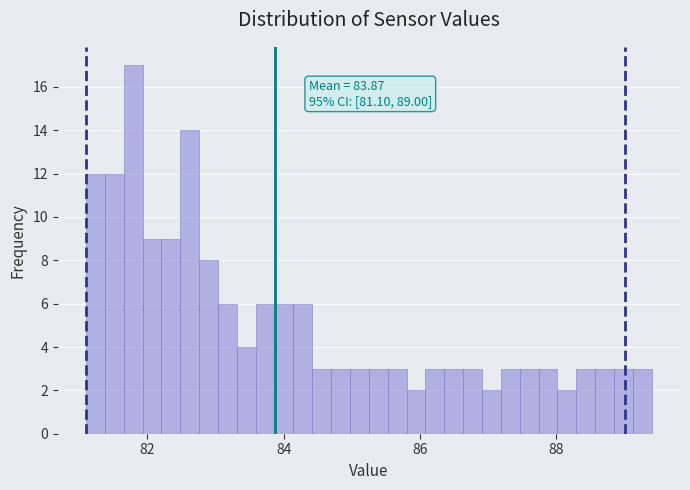

Read against the x-axis, roughly where is the centre of the tallest bar?

81.8